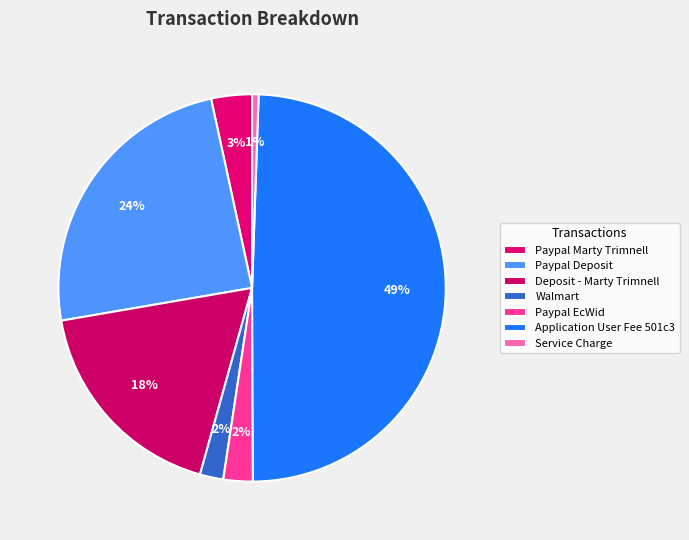

How many segments does this pie chart have?

7